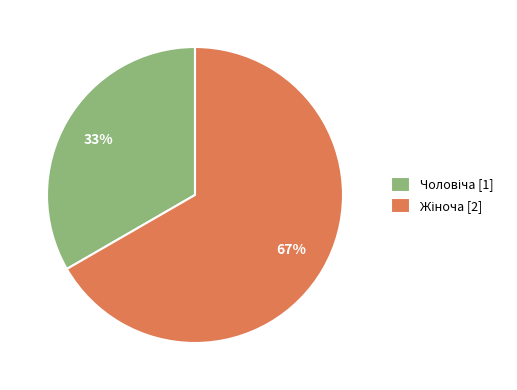

Does any single category account for the majority?

Yes